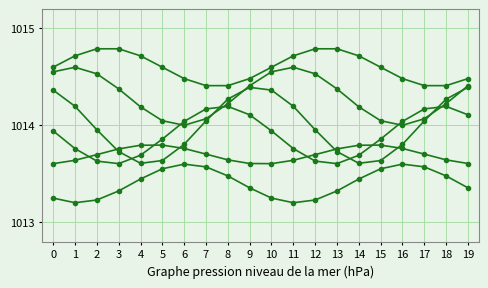

Does the chart have visible grid lines?

Yes